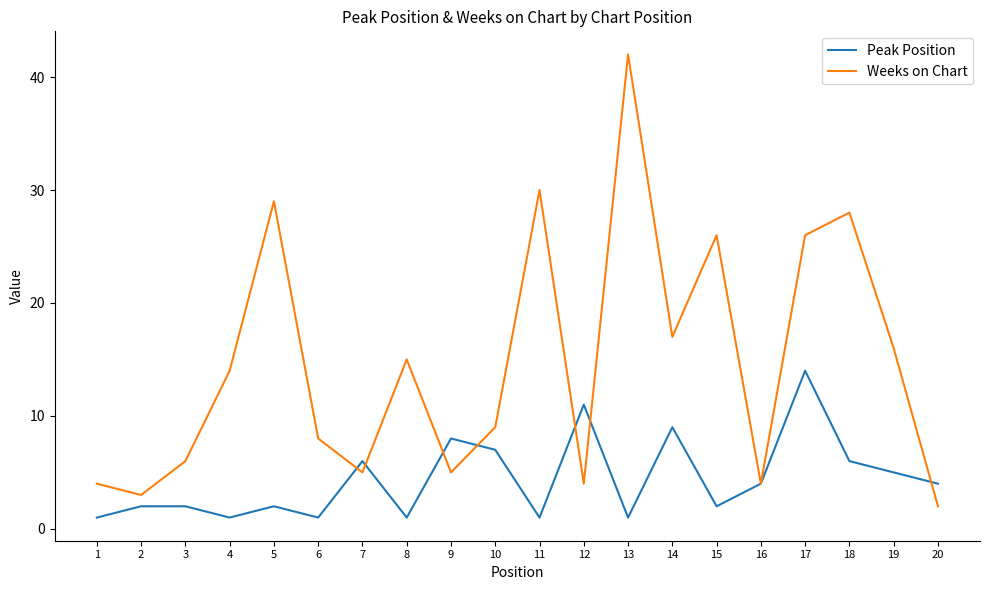

What is the difference between the highest and lowest values at 18?

22